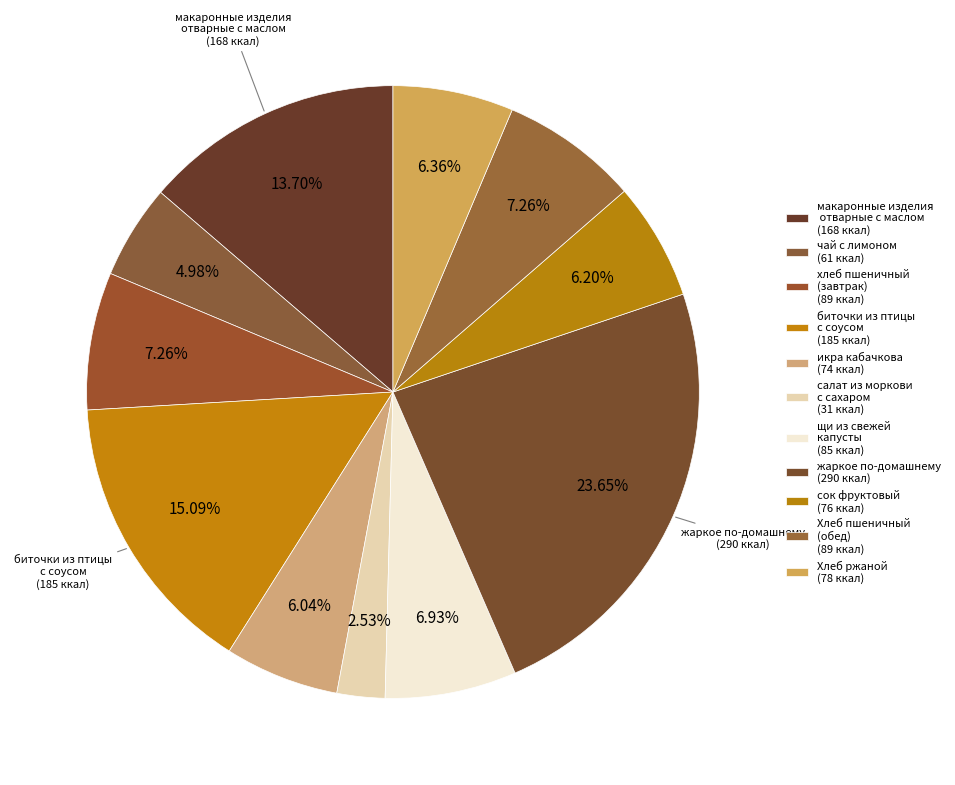

What is the smallest slice in the pie chart?

салат из моркови с сахаром